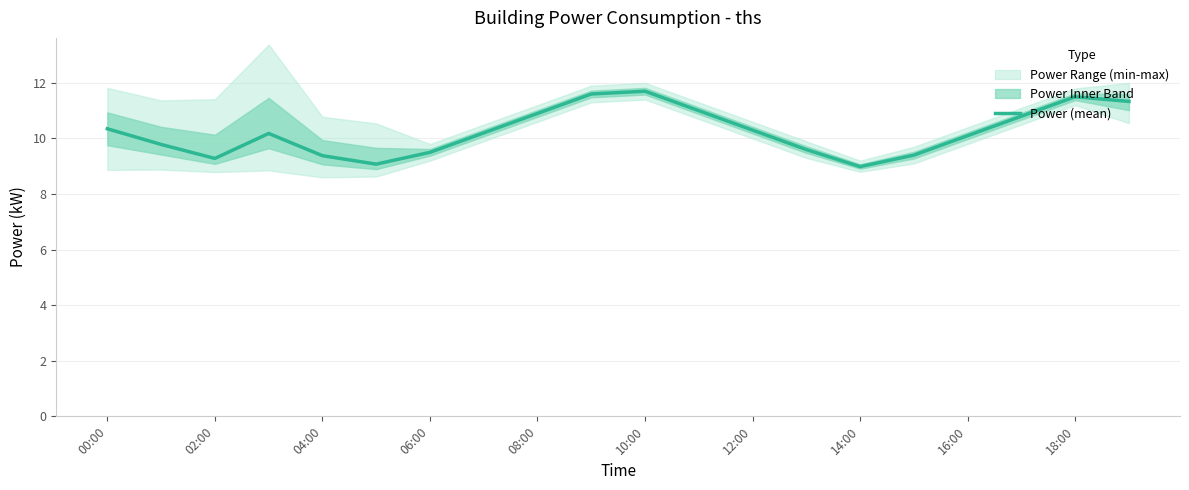

True or false: Power (mean) has a value of 6.9 at 10:00.

False